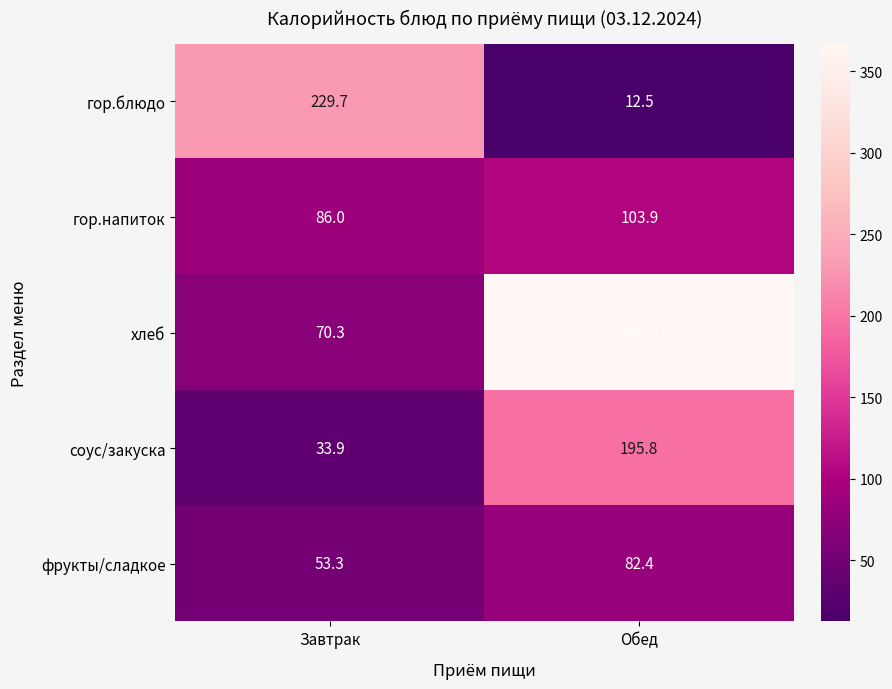

Which category has the lowest value in the соус/закуска series?

Завтрак